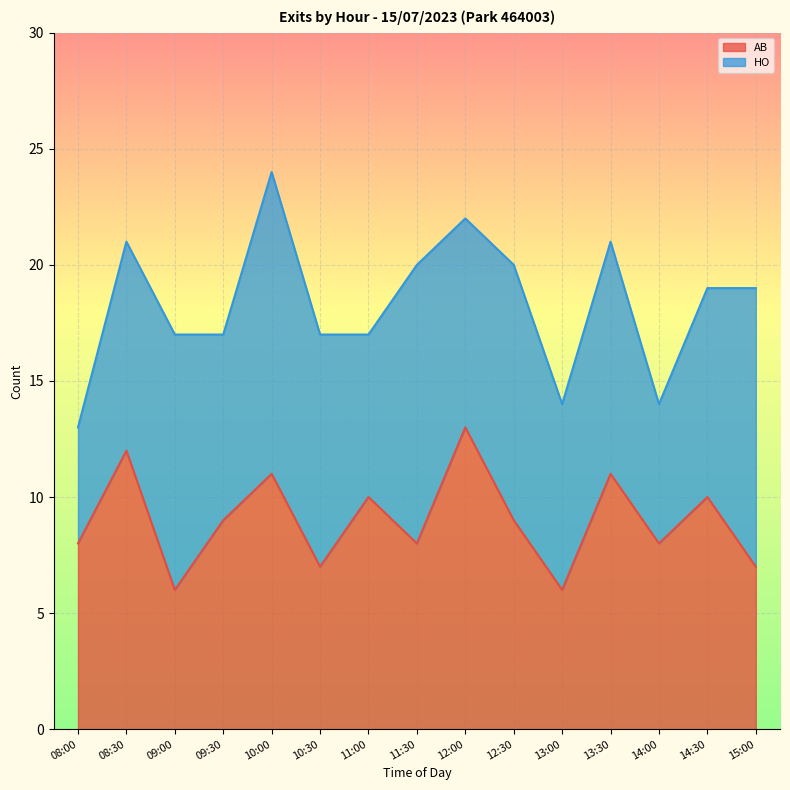

At which category does the data reach its first local peak?

08:30